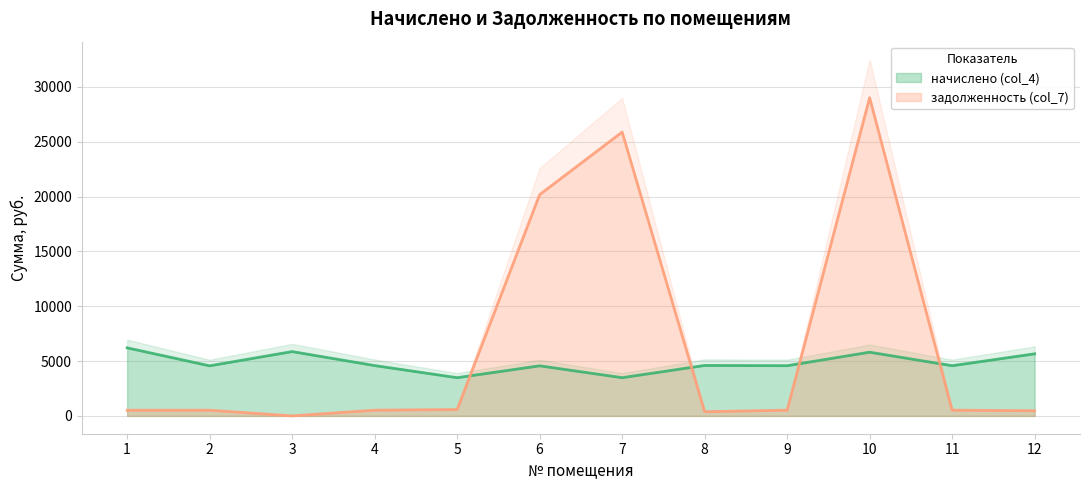

Reading right to left, transcribe all the data shown in this chart.

начислено (col_4): 5659.8	4578.0	5807.9	4578.0	4600.8	3484.7	4566.6	3484.7	4589.4	5864.9	4566.6	6206.5
задолженность (col_7): 471.6	522.4	29013.7	522.4	383.4	25880.7	20174.4	580.8	523.7	0.0	521.1	517.2